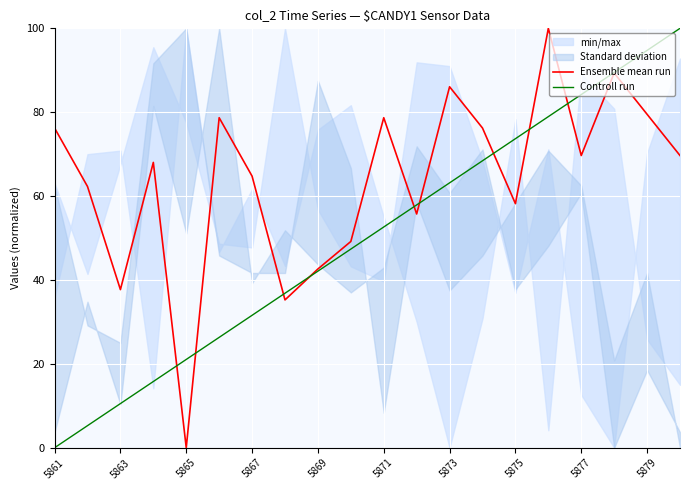

How many positive values does the Controll run series have?

19